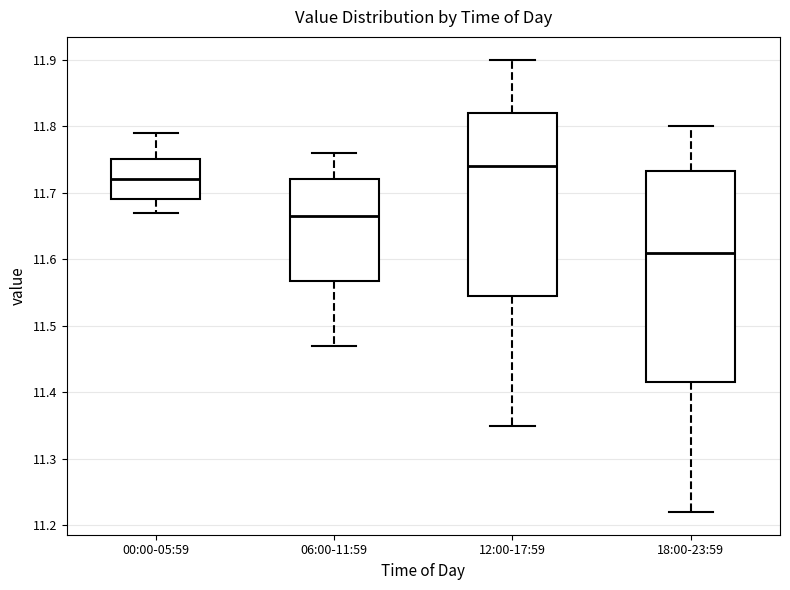

Which box has the lowest median line?

18:00-23:59